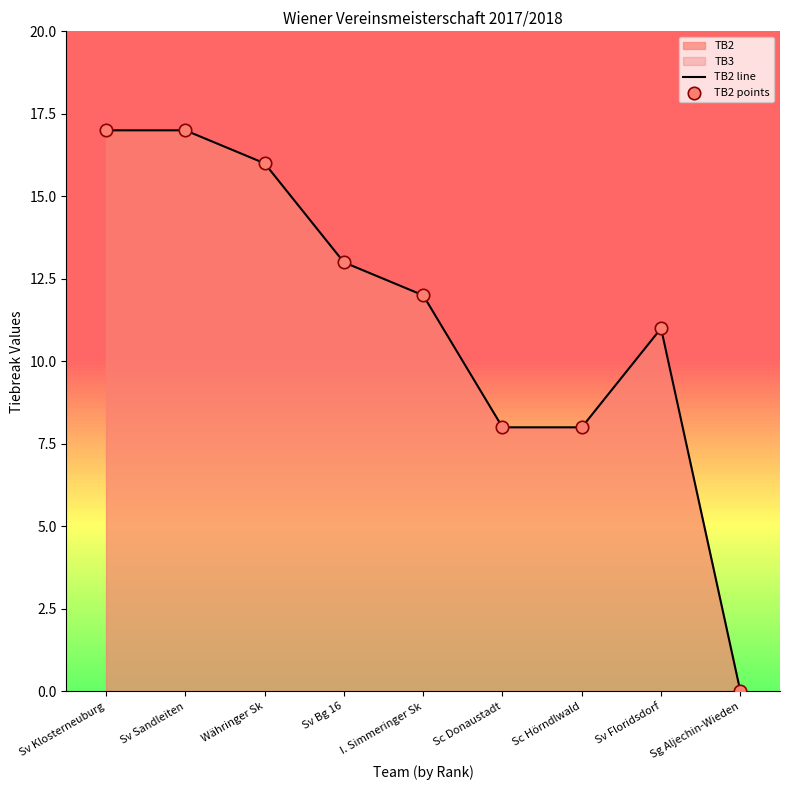

True or false: TB2 line has a value of 13 at Sv Bg 16.

True